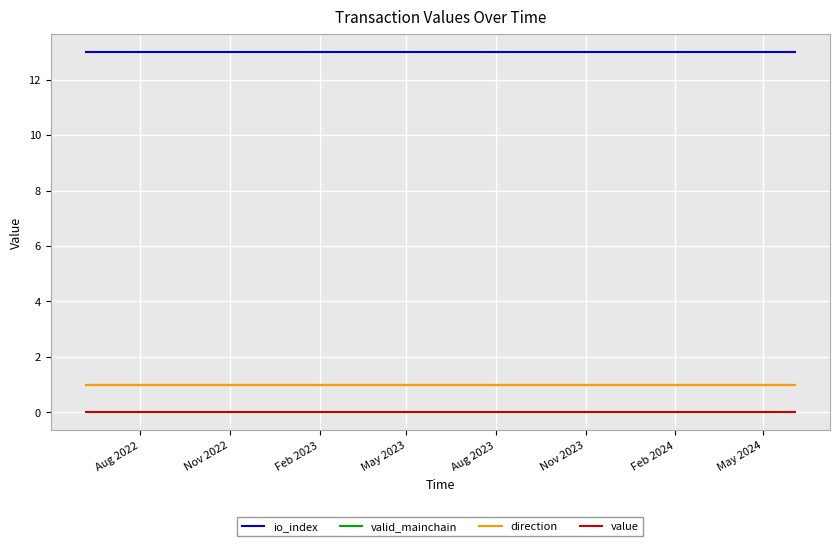

At which category does the chart reach its minimum across all series?

Aug 2022